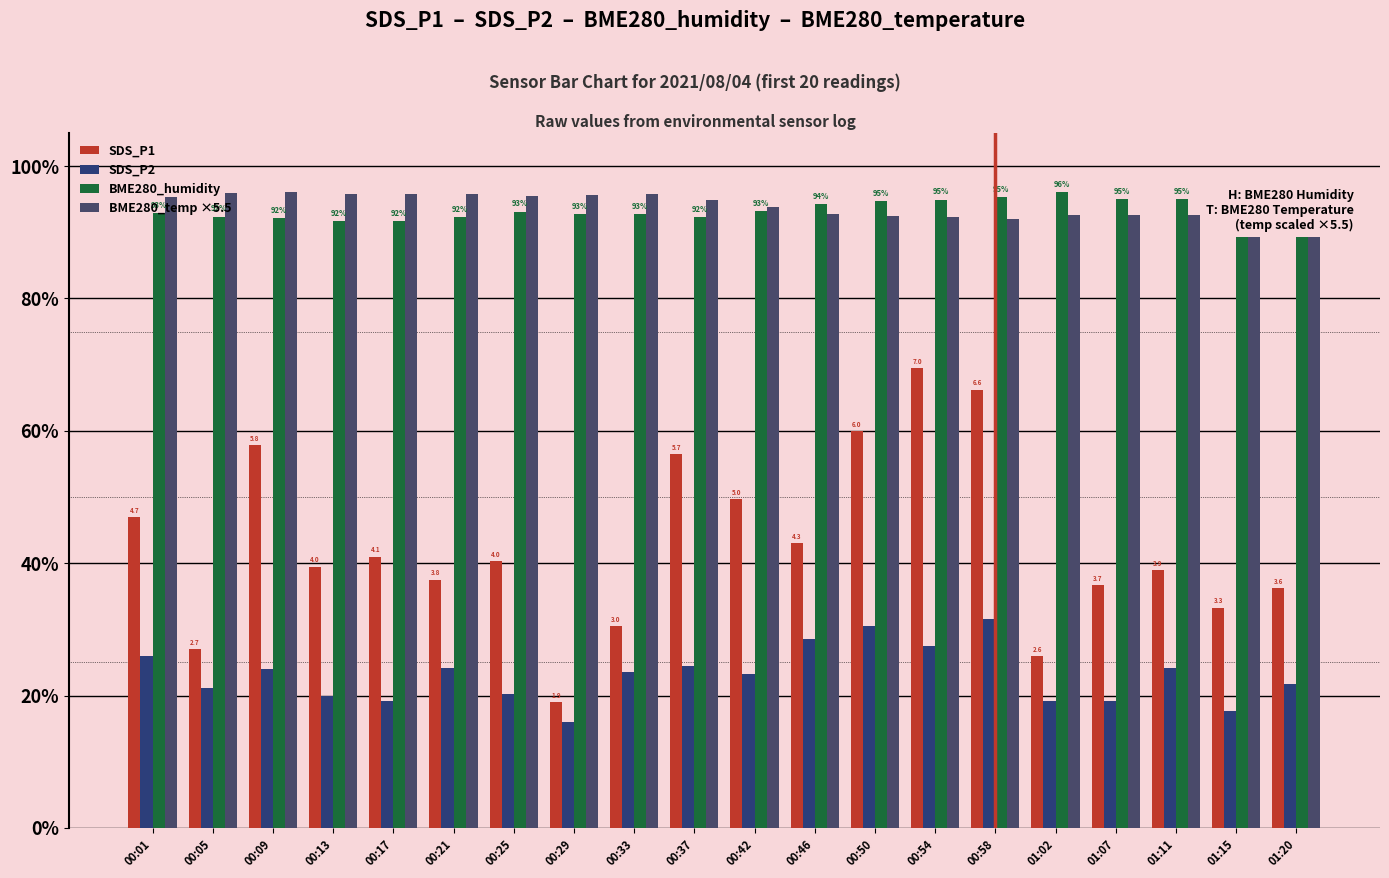

Which series has the widest spread of values?

SDS_P1